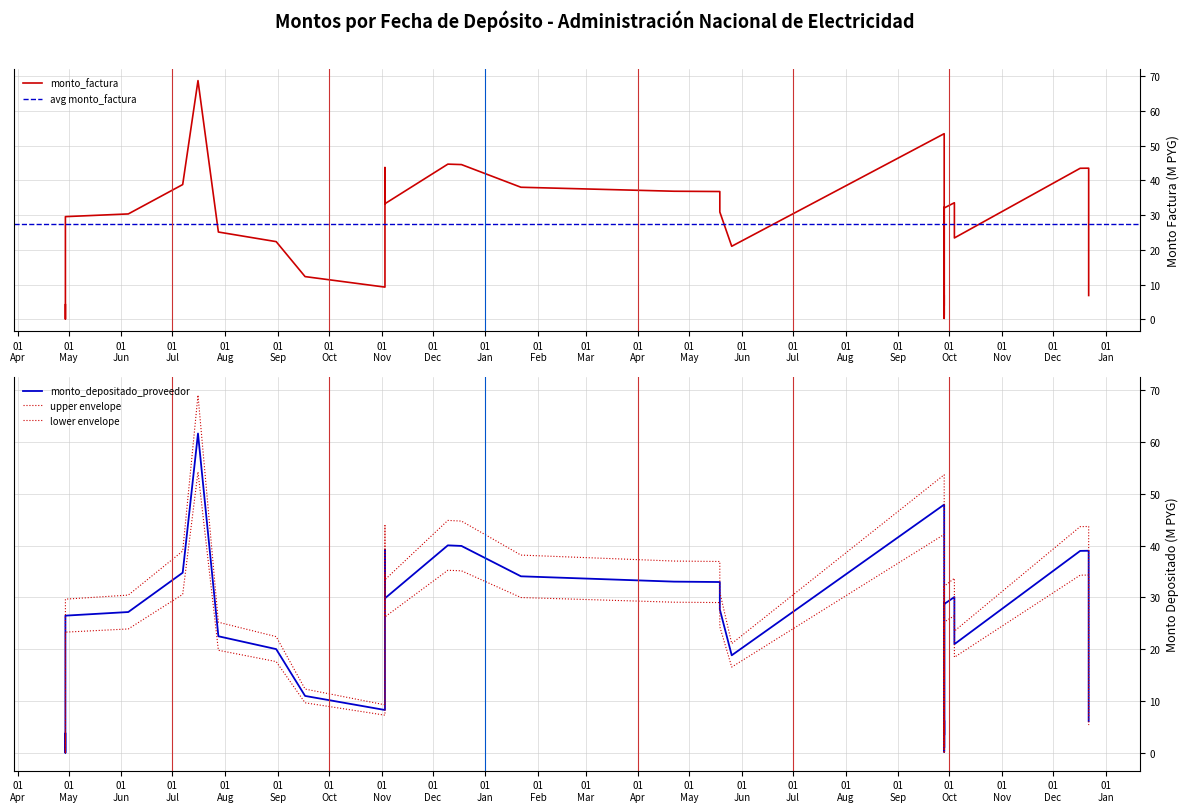

The value of monto_depositado_proveedor at 2020-12-10 is 40.0. True or false?

True